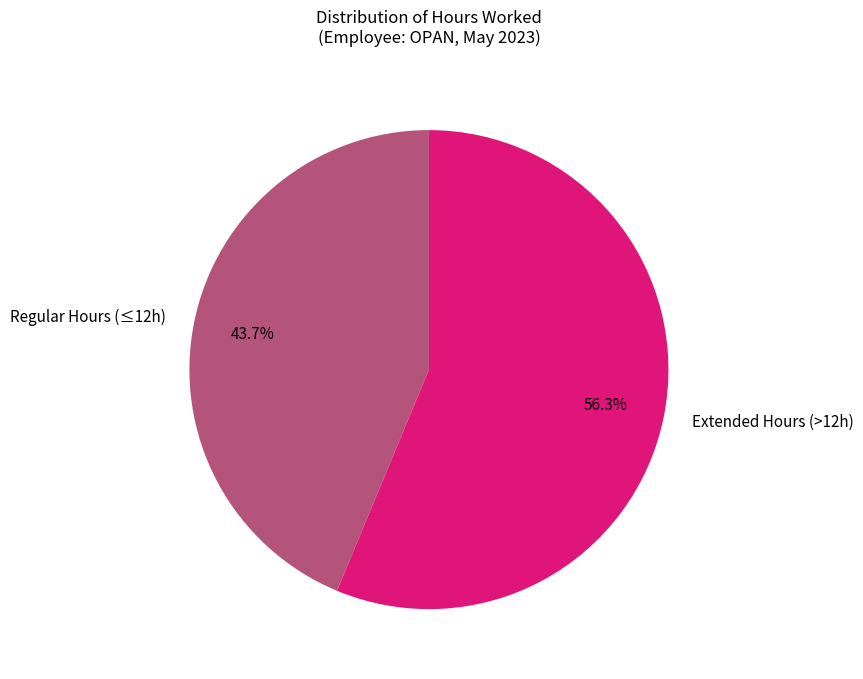

Is there any slice that represents more than half of the pie?

Yes